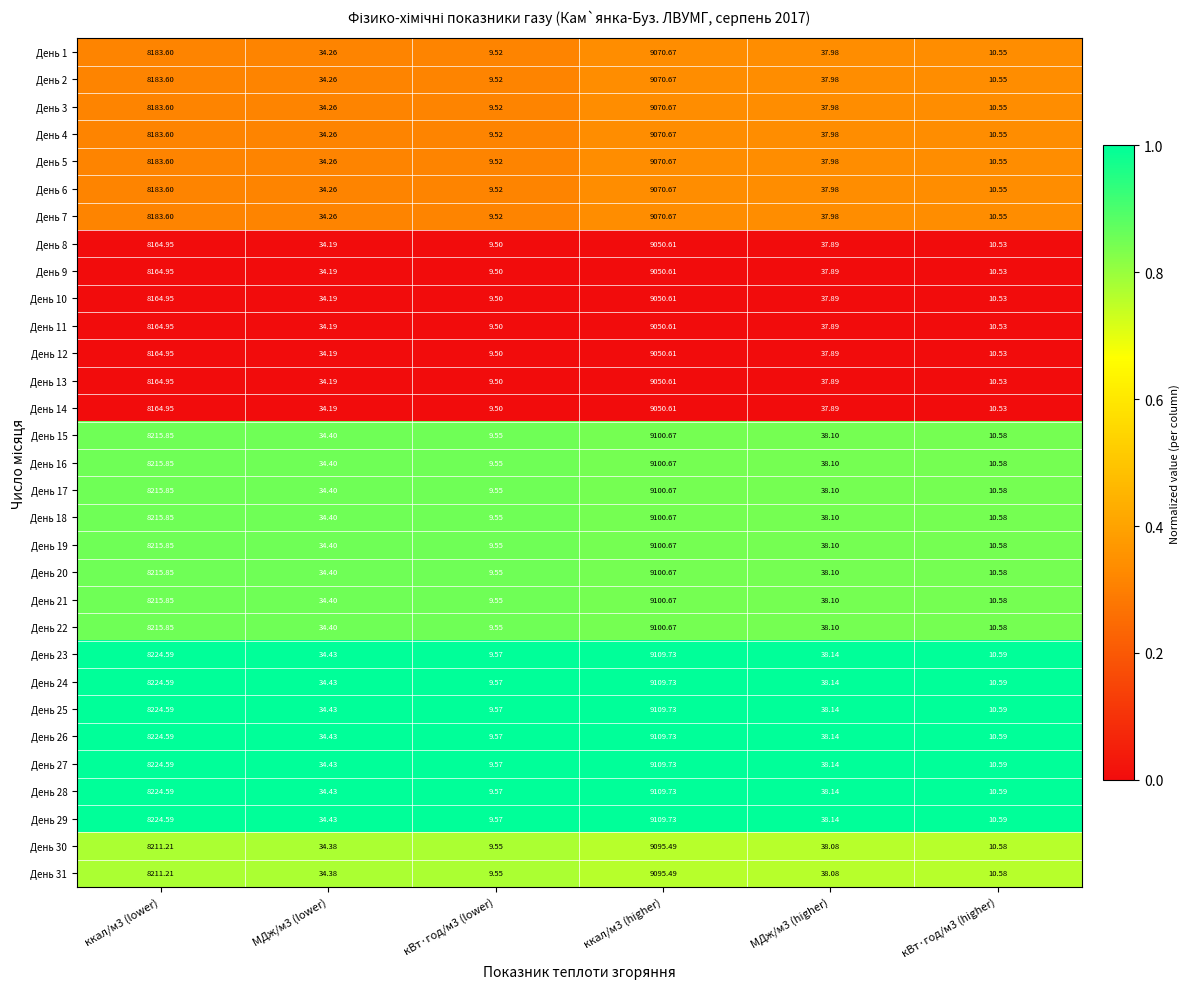

Is the value of День 19 at МДж/м3 (lower) greater than the value of День 17 at МДж/м3 (higher)?

No